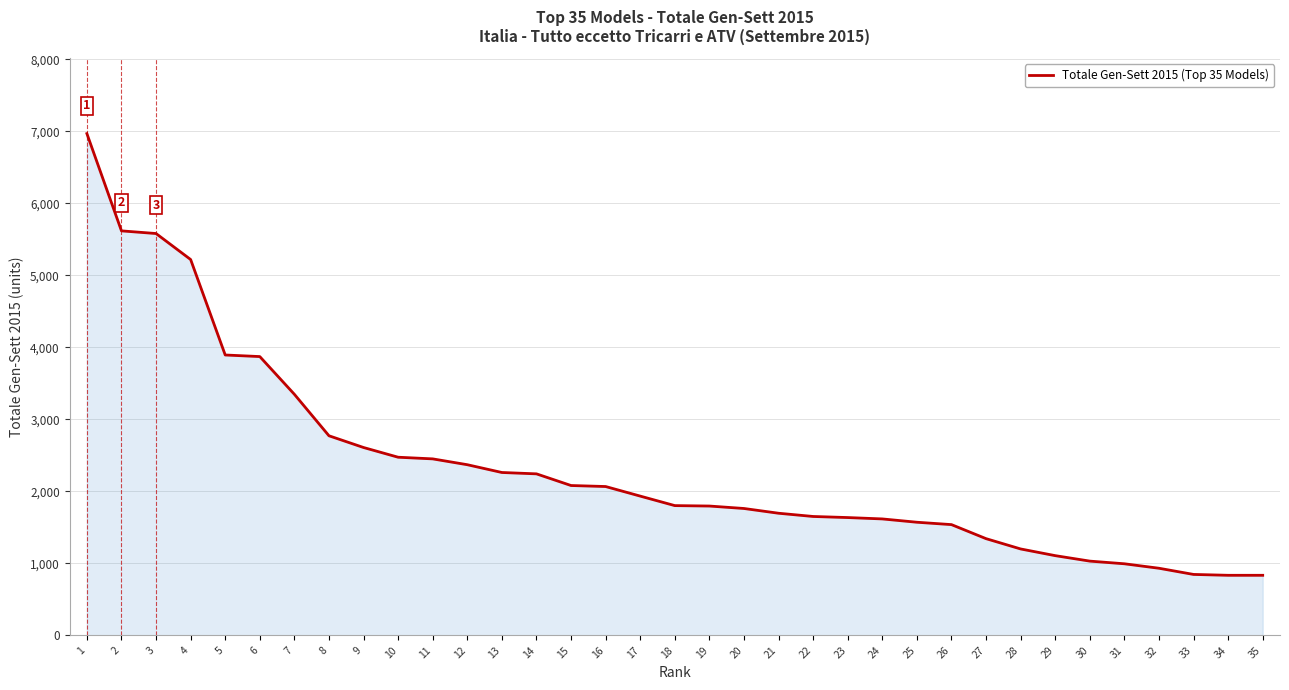

What is the change in value from 5 to 25?

-2323